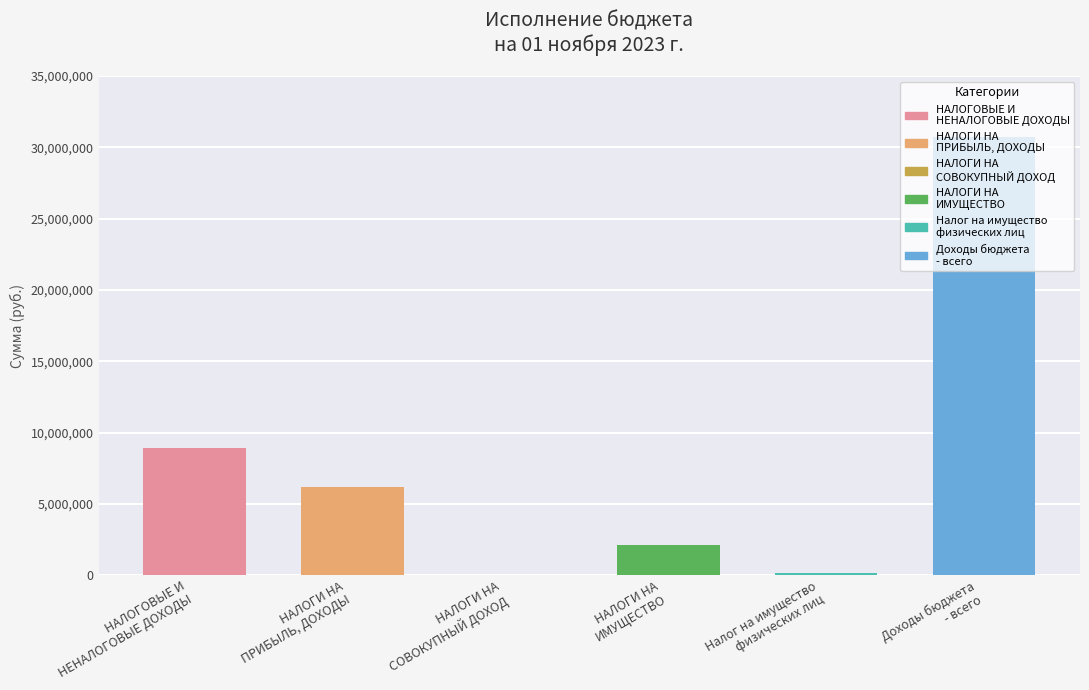

True or false: the data shows 6185954.4 at НАЛОГИ НА
ПРИБЫЛЬ, ДОХОДЫ.

True